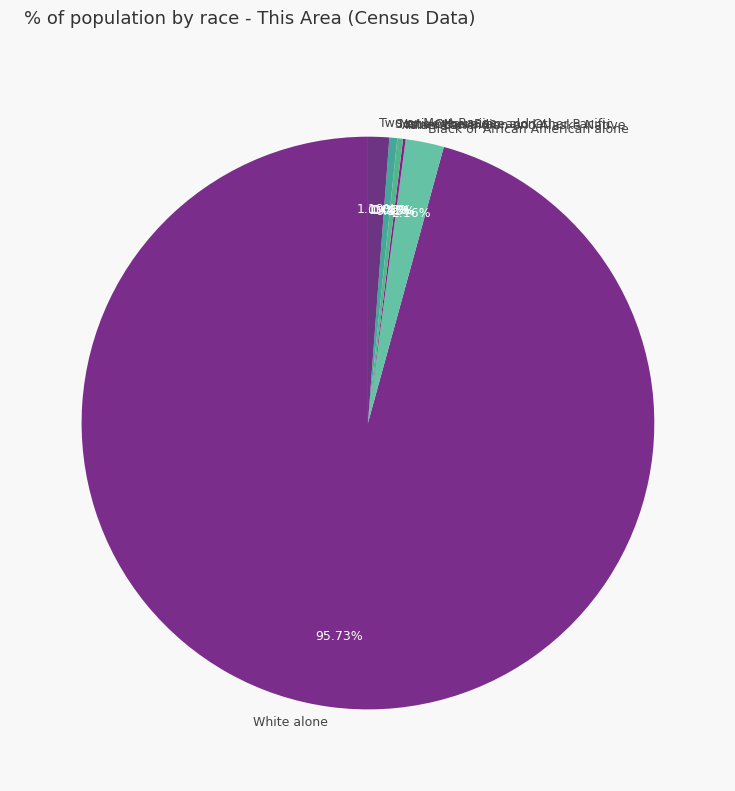

What is the majority slice?

White alone